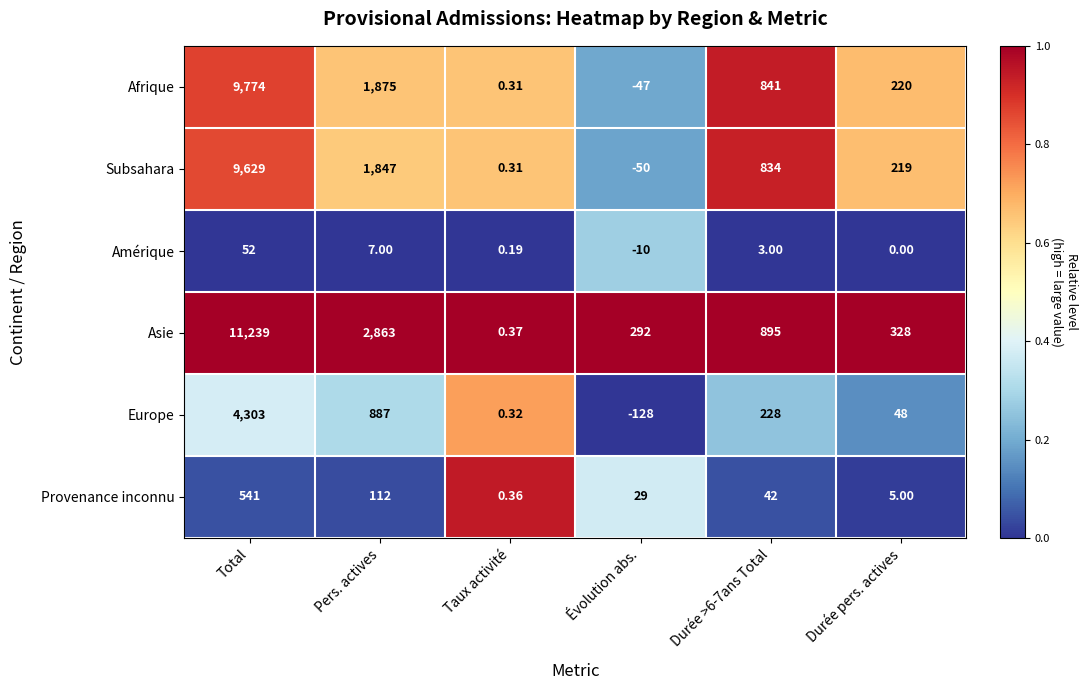

What is the total value across all series at Évolution abs.?

86.0